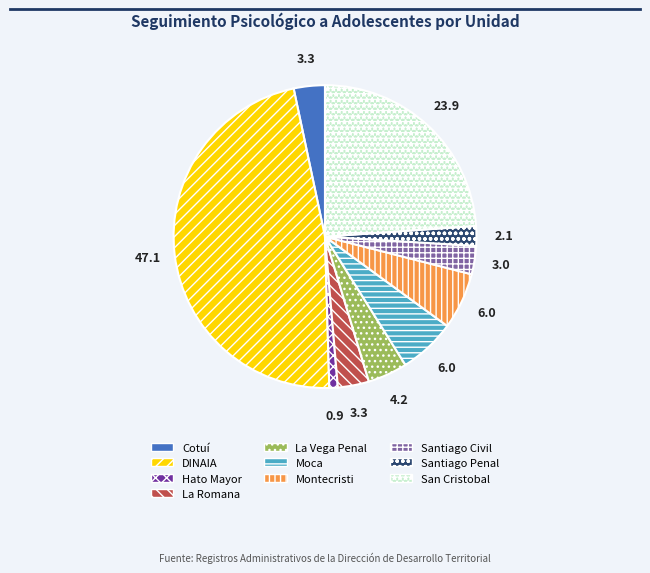

Do Cotuí and Montecristi together represent more than half of the pie?

No